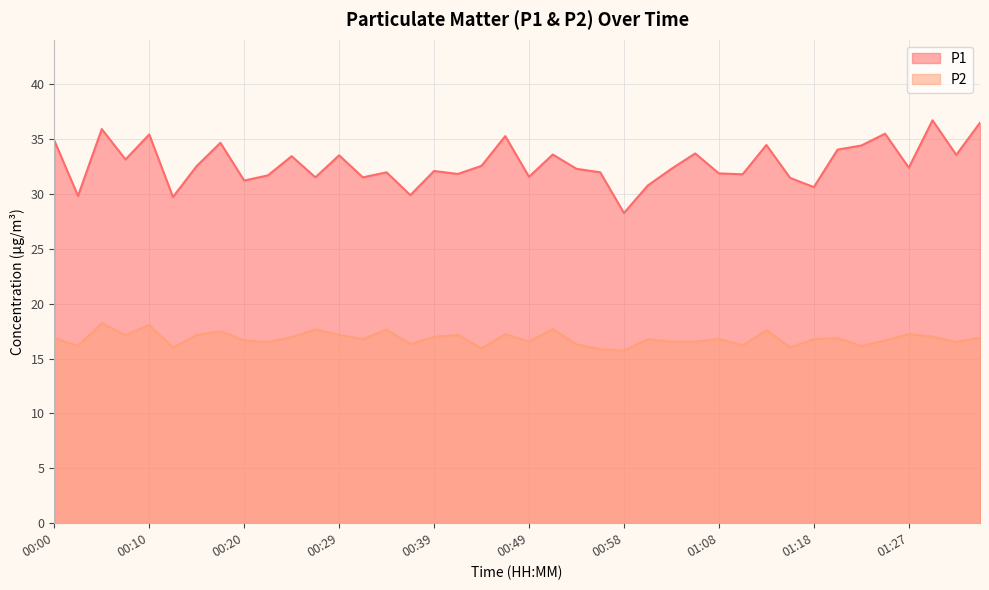

What are all the series names shown in the legend?

P1, P2